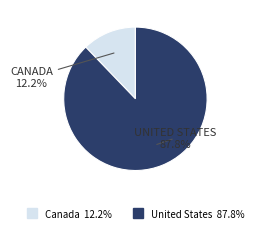

Count the number of slices in the pie.

2